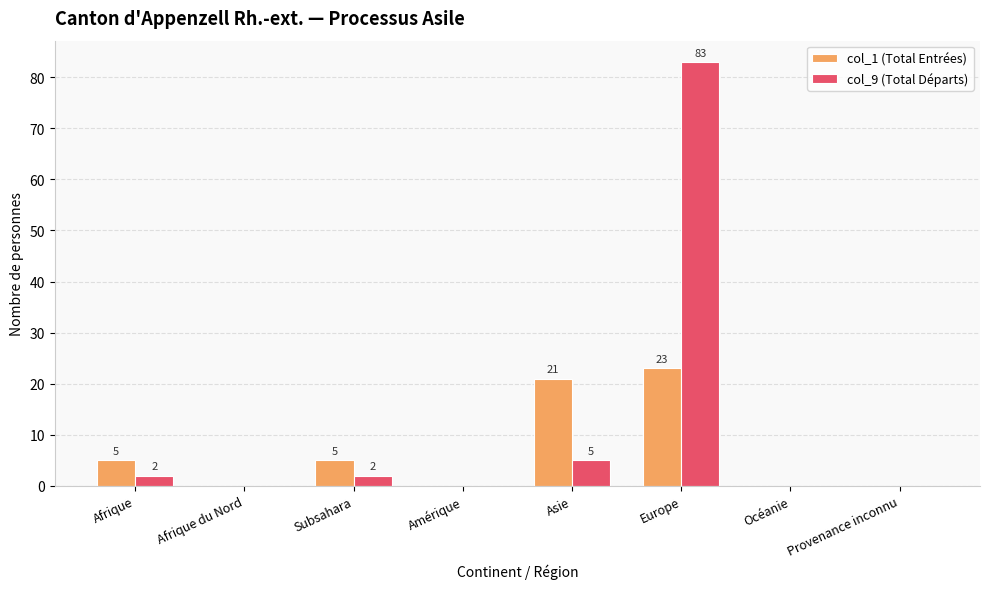

Which series changed the most between Subsahara and Provenance inconnu?

col_1 (Total Entrées)